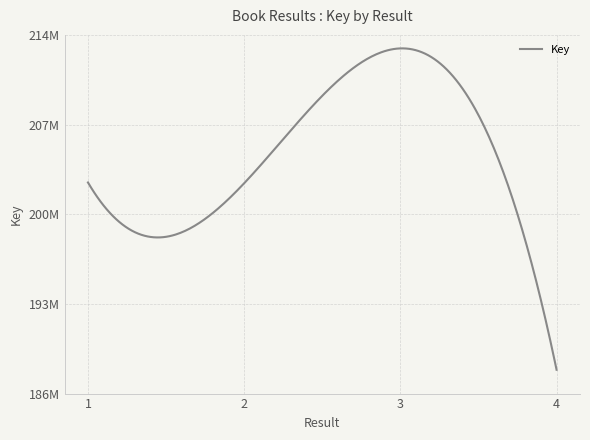

Does the chart display data point markers on the line(s)?

No